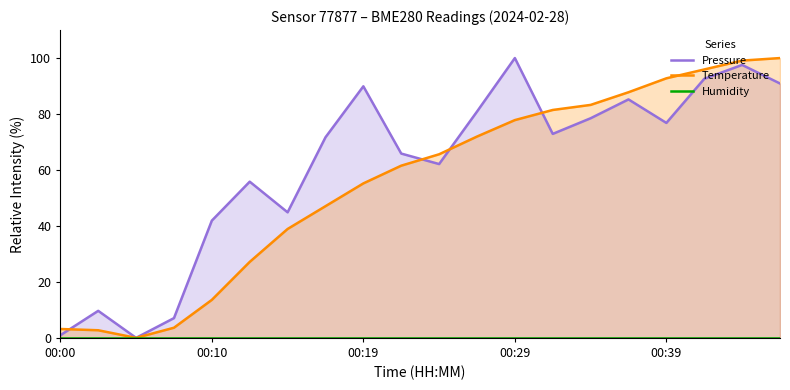

What is the highest value of the Temperature series?

100.0